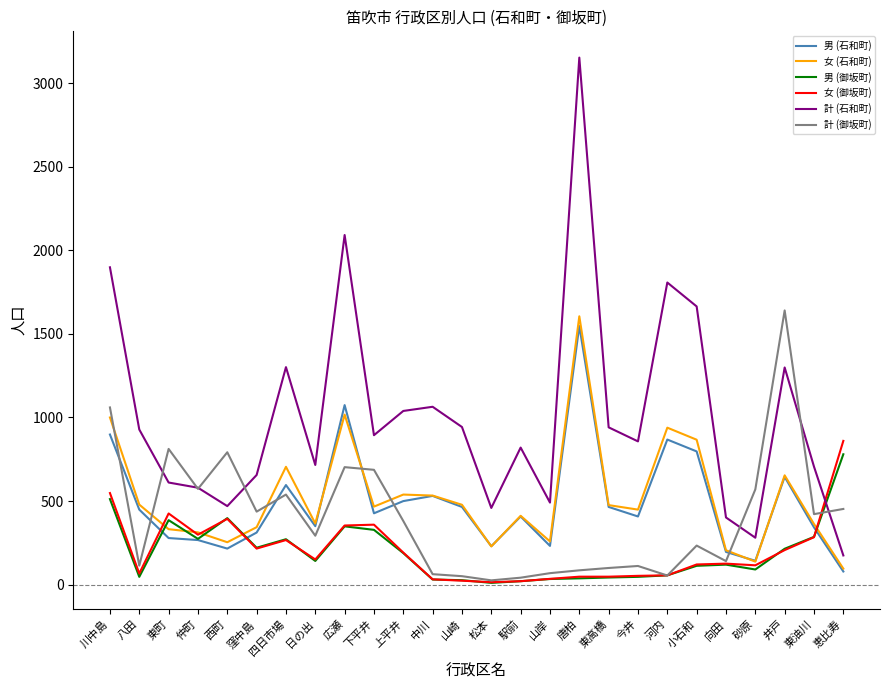

What is the highest value of the 男 (石和町) series?

1547